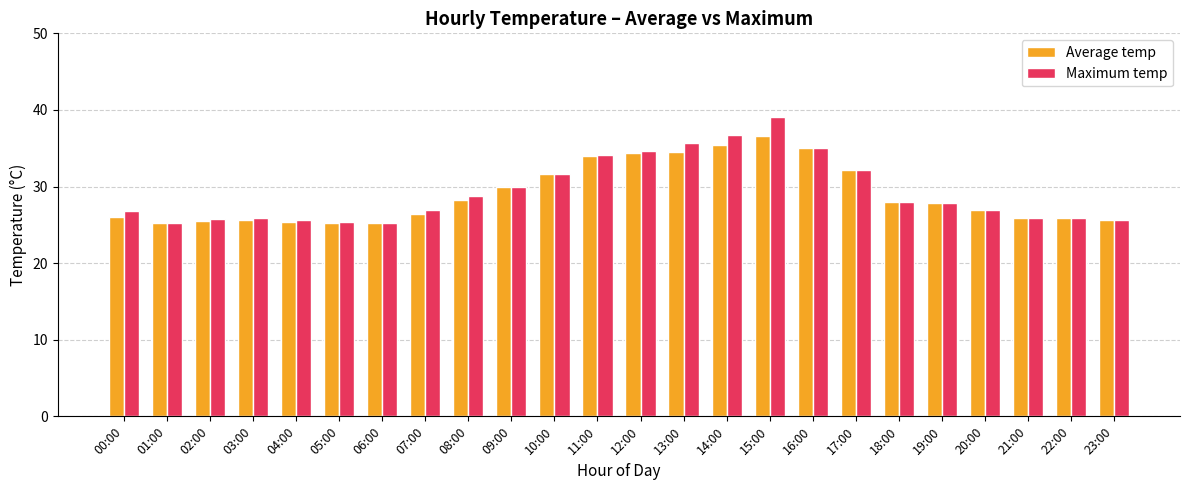

List the series in order of their peak value, highest first.

Maximum temp, Average temp